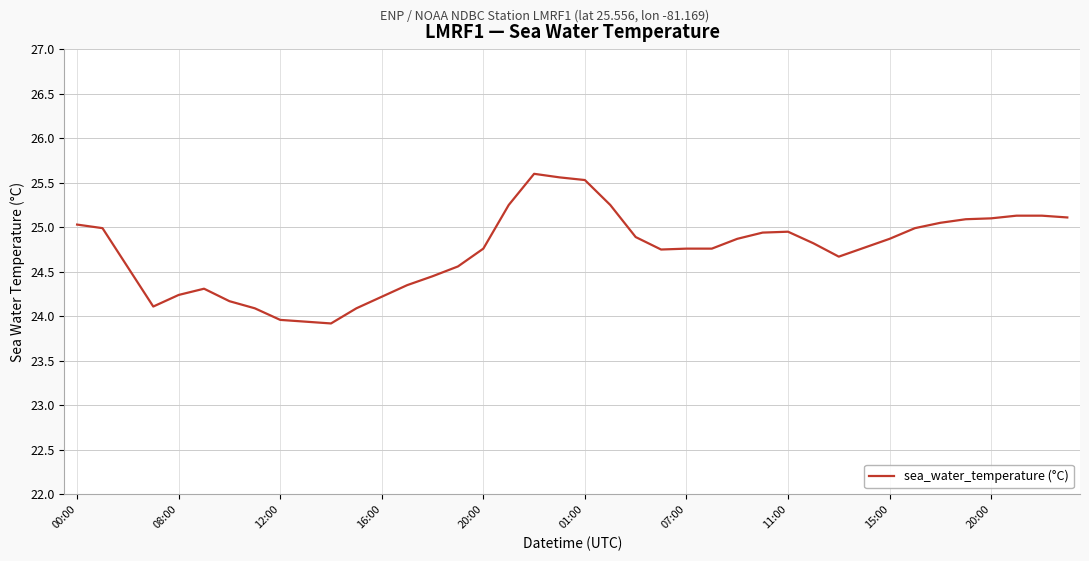

What is the minimum value shown in the chart?

23.9